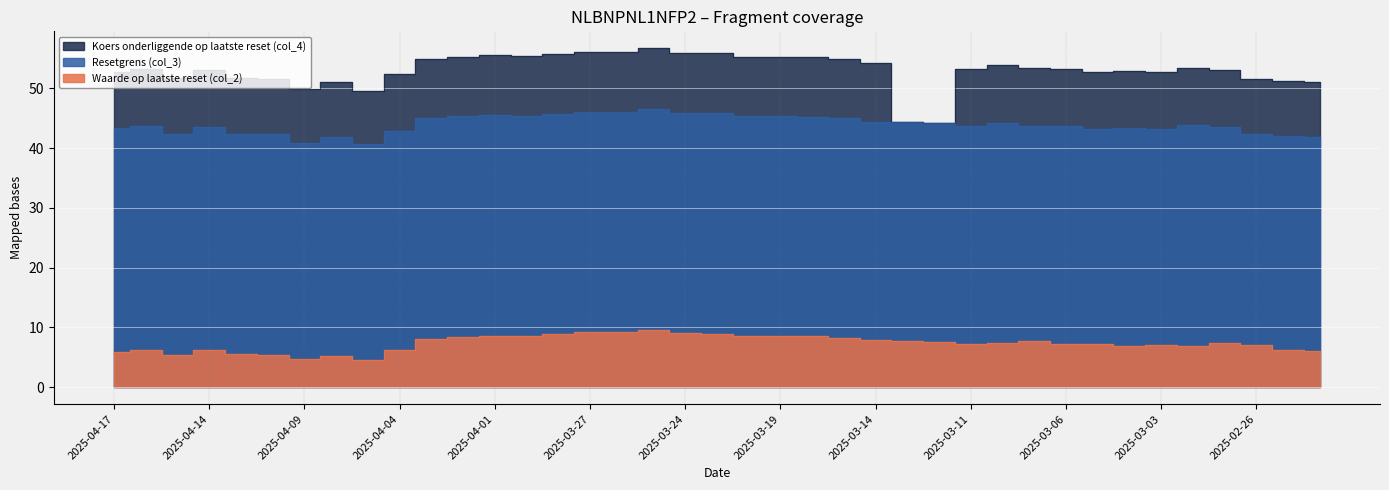

Reading left to right, transcribe all the data shown in this chart.

Waarde op laatste reset (col_2): 5.9	6.2	5.4	6.2	5.5	5.4	4.6	5.3	4.6	6.2	8.1	8.4	8.6	8.5	8.8	9.2	9.2	9.6	9.0	9.0	8.6	8.5	8.5	8.2	7.8	7.8	7.6	7.2	7.4	7.7	7.2	7.2	6.9	7.0	6.8	7.3	7.1	6.2	6.0
Resetgrens (col_3): 43.3	43.7	42.4	43.5	42.4	42.3	40.9	41.9	40.7	42.9	45.0	45.3	45.6	45.4	45.7	46.0	46.0	46.5	45.9	45.8	45.3	45.3	45.3	45.0	44.4	44.4	44.2	43.7	44.2	43.7	43.7	43.3	43.4	43.2	43.8	43.5	42.3	42.0	41.8
Koers onderliggende op laatste reset (col_4): 52.8	53.3	51.7	53.0	51.7	51.6	49.8	51.1	49.6	52.4	54.9	55.3	55.5	55.4	55.8	56.1	56.1	56.7	56.0	55.9	55.3	55.2	55.2	54.9	54.2	44.4	44.2	53.2	54.0	53.4	53.2	52.8	52.9	52.6	53.4	53.0	51.6	51.2	51.0